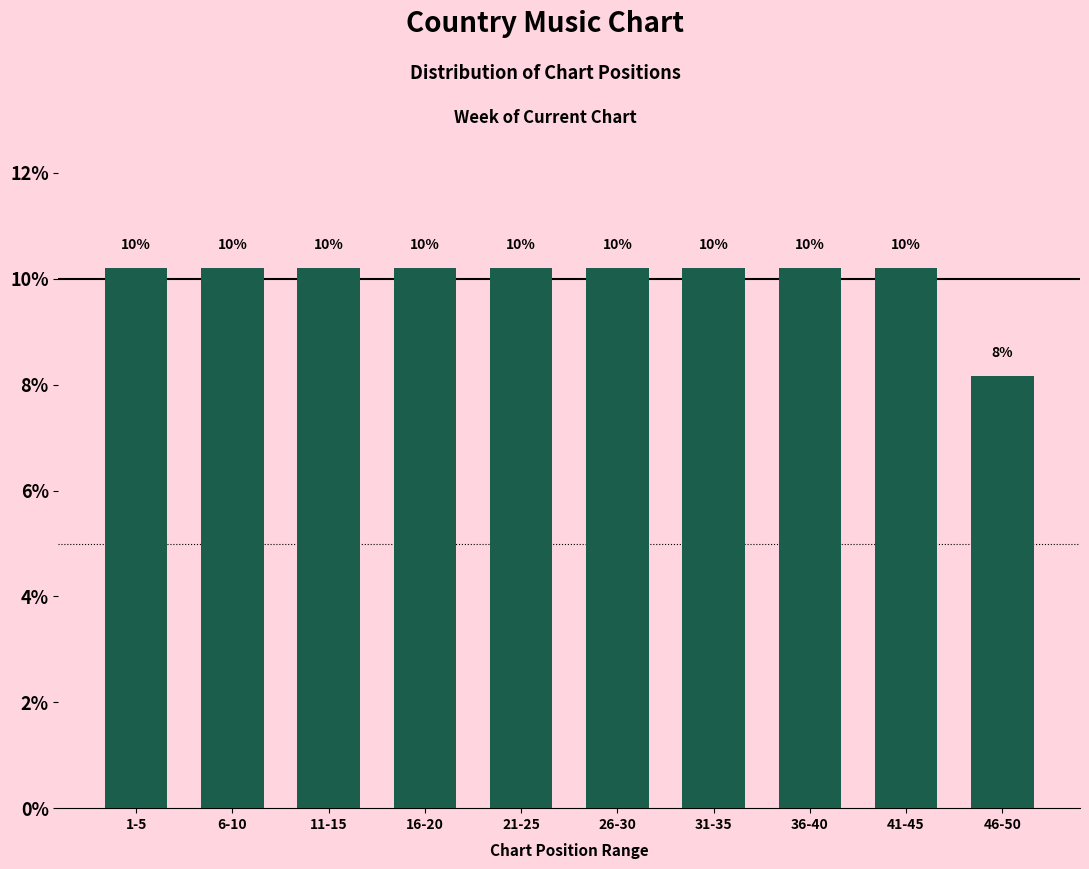

How many bars are there in total?

10